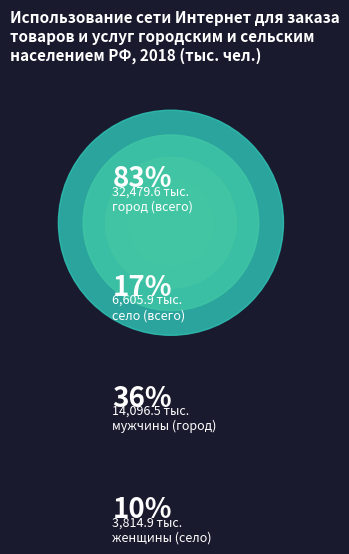

How many slices are in this pie chart?

4